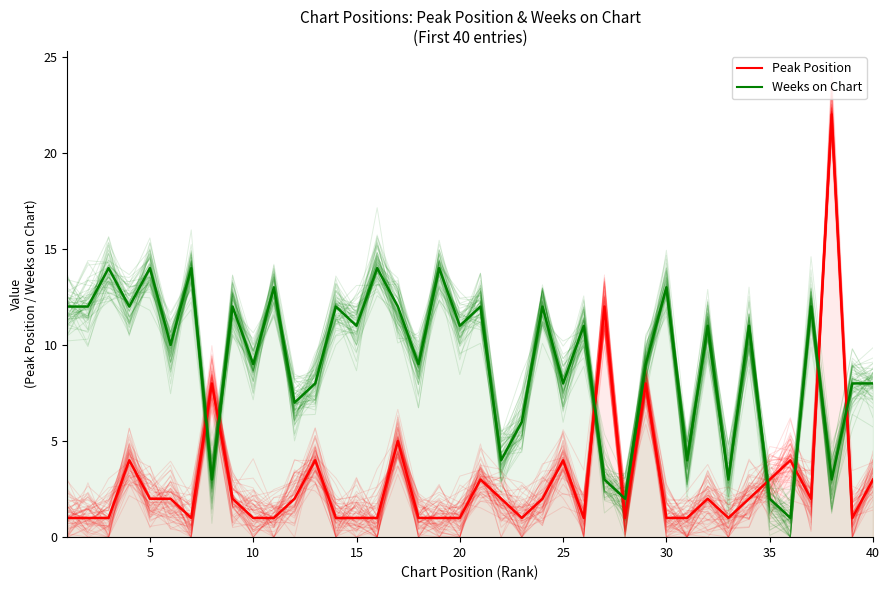

Rank the series by their maximum value, from lowest to highest.

Weeks on Chart, Peak Position